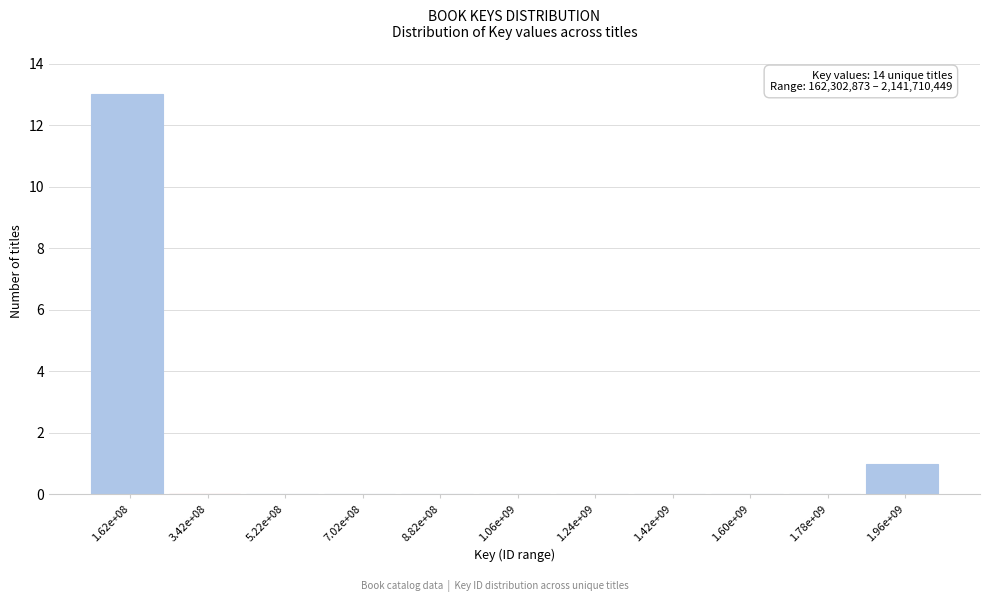

What is the greatest value displayed?

13